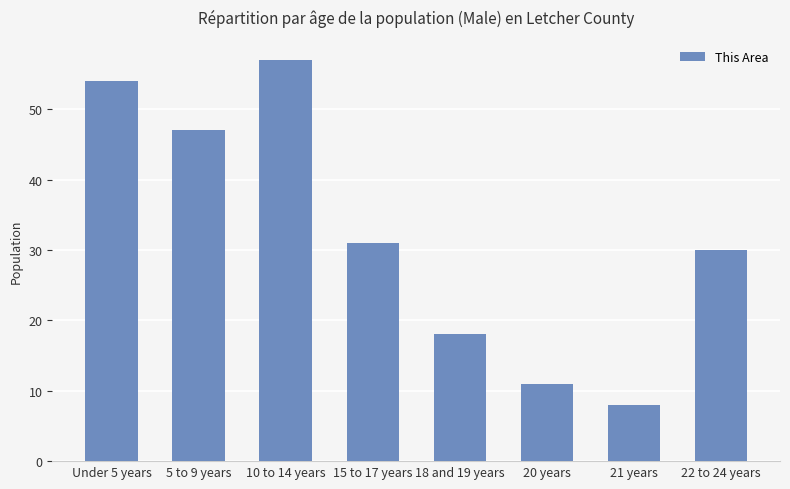

What is the greatest value displayed?

57